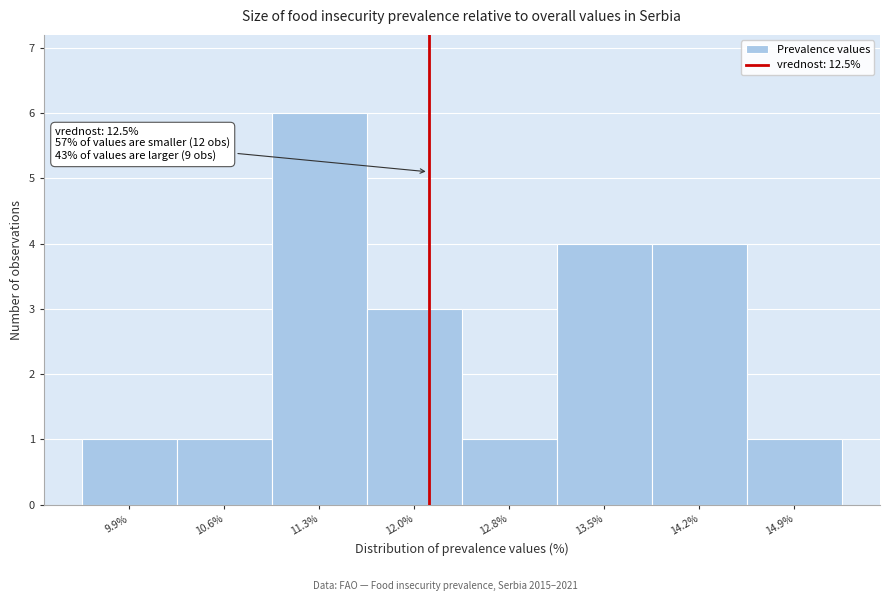

Reading left to right, list all the values displayed in this chart.

1	1	6	3	1	4	4	1